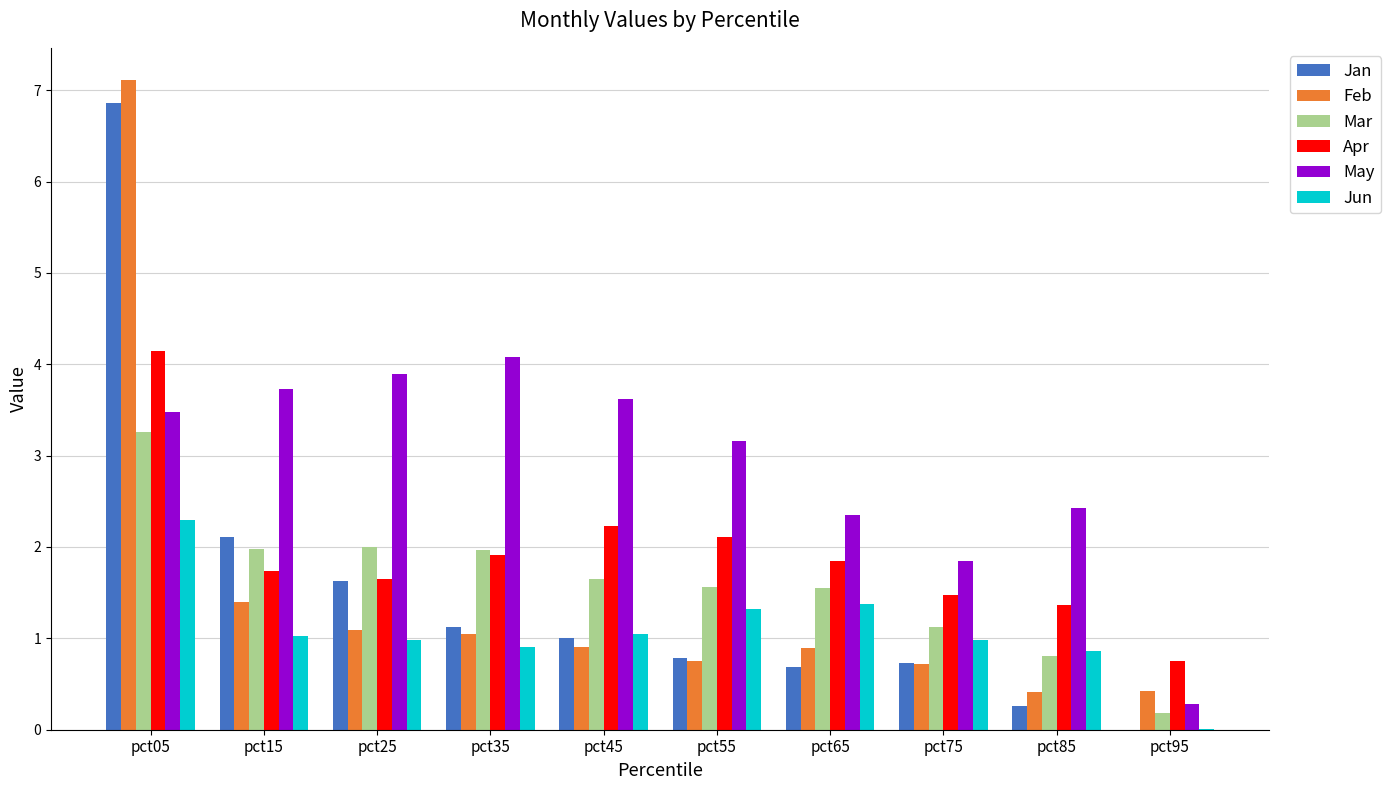

What value does the May series have at pct95?

0.3